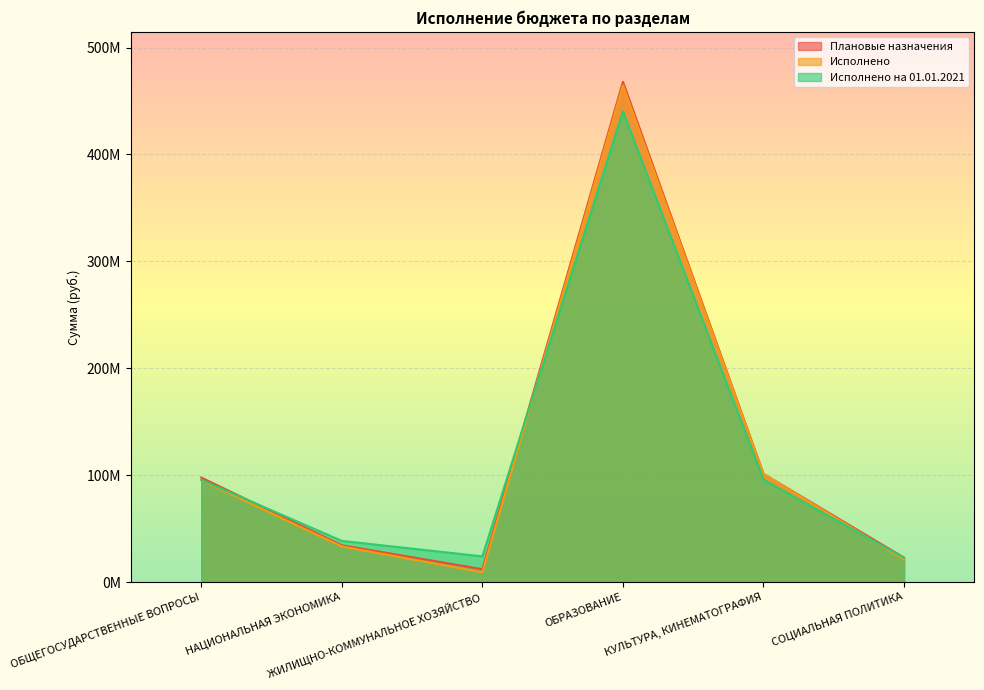

What is the sum of the Исполнено на 01.01.2021 values at ЖИЛИЩНО-КОММУНАЛЬНОЕ ХОЗЯЙСТВО and ОБЩЕГОСУДАРСТВЕННЫЕ ВОПРОСЫ?

119711453.0